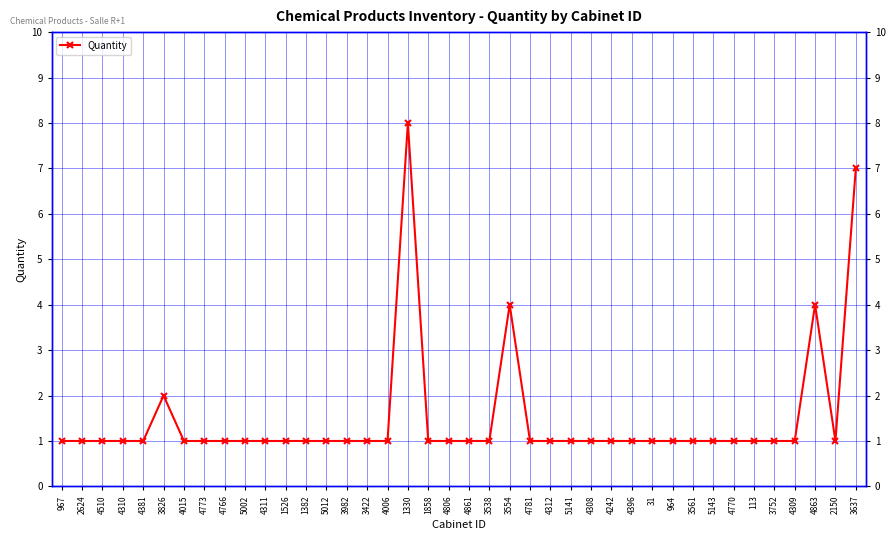

What is the label of the 18th point from the left?

1330